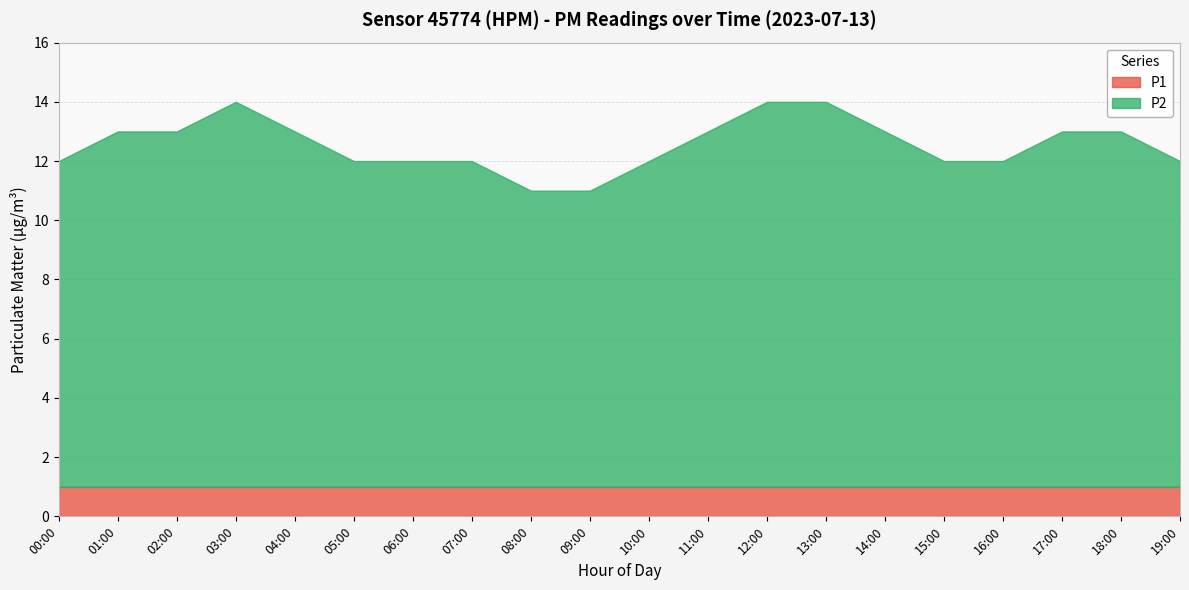

What is the difference between the maximum and minimum values in the P2 series?

3